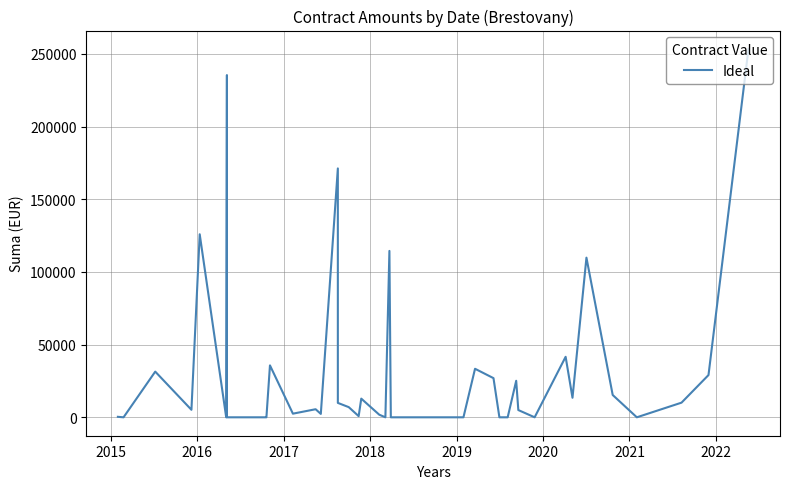

The chart shows a value of 7969.4 at 19. True or false?

False